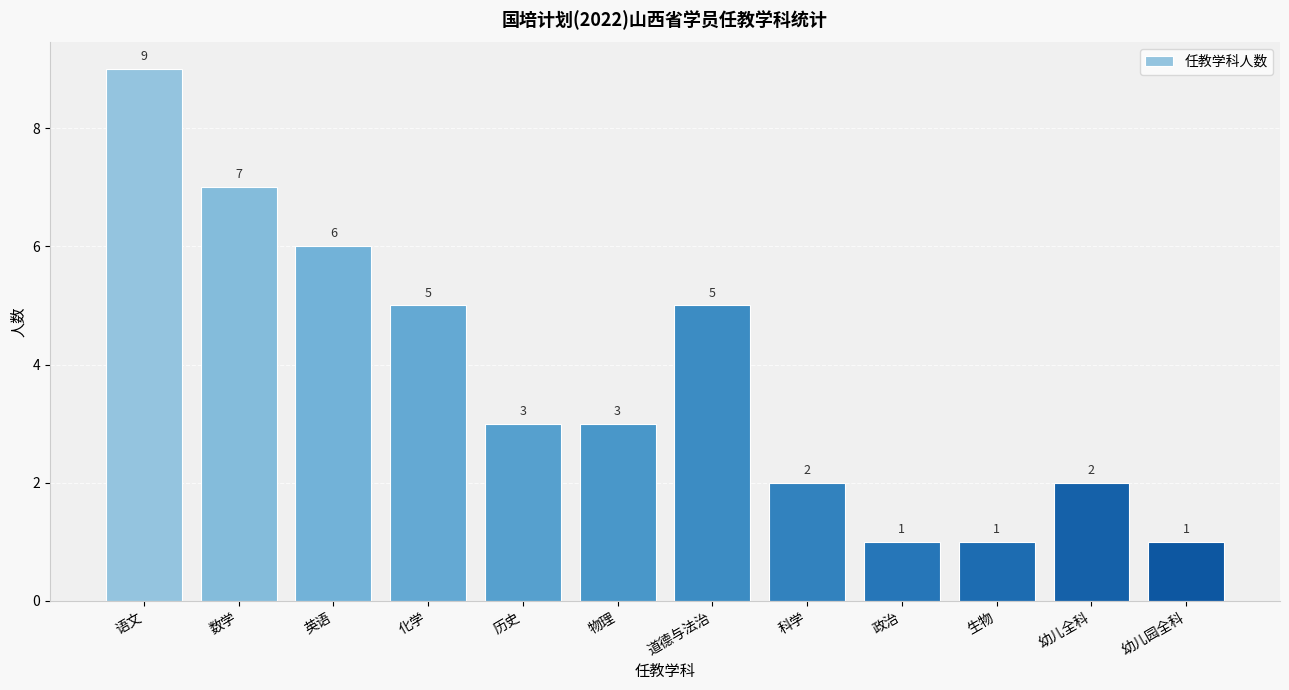

True or false: the data shows 3 at 幼儿全科.

False